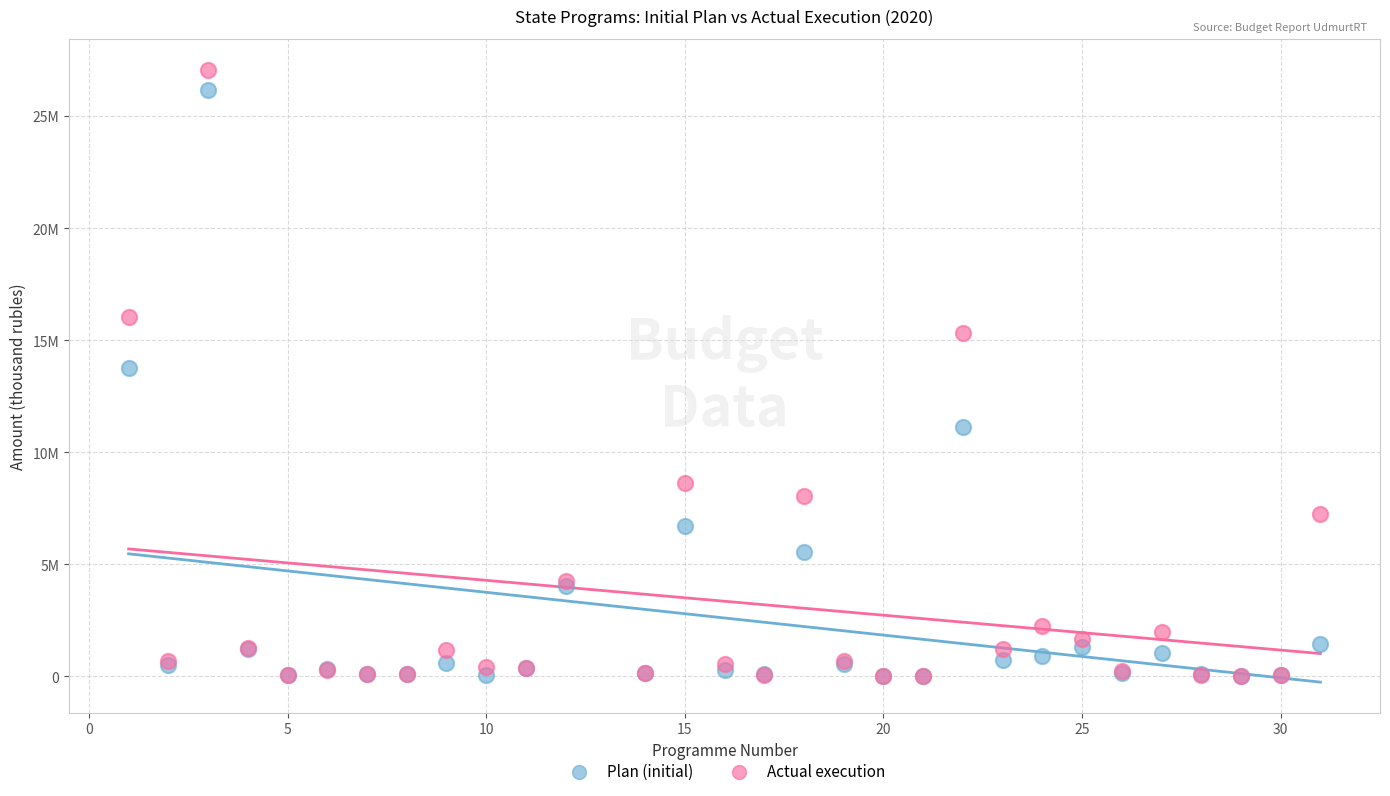

Which series contains the highest Y value?

Actual execution